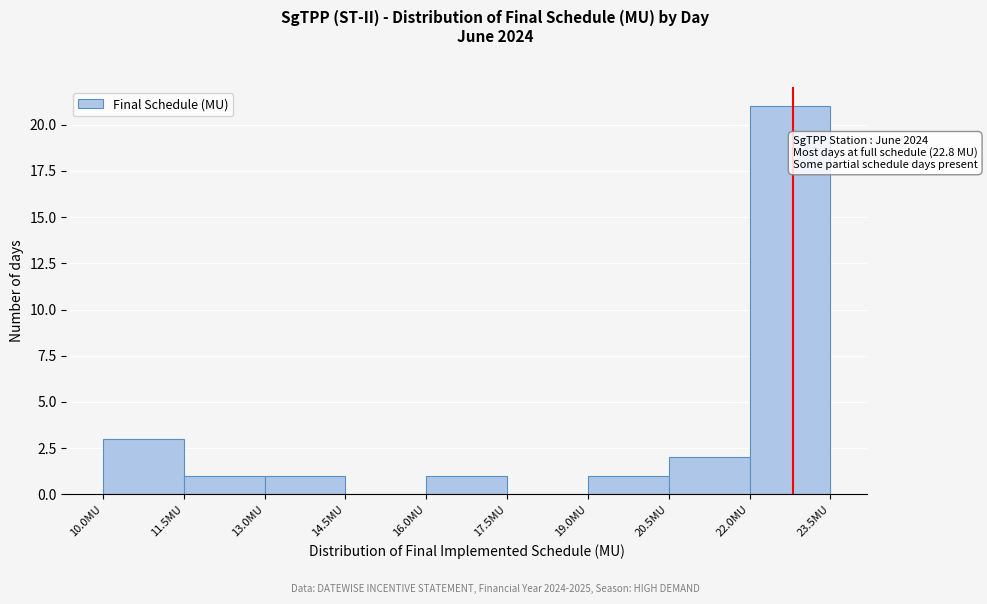

Over which range of the x-axis is the bar tallest?

22.0 to 23.5